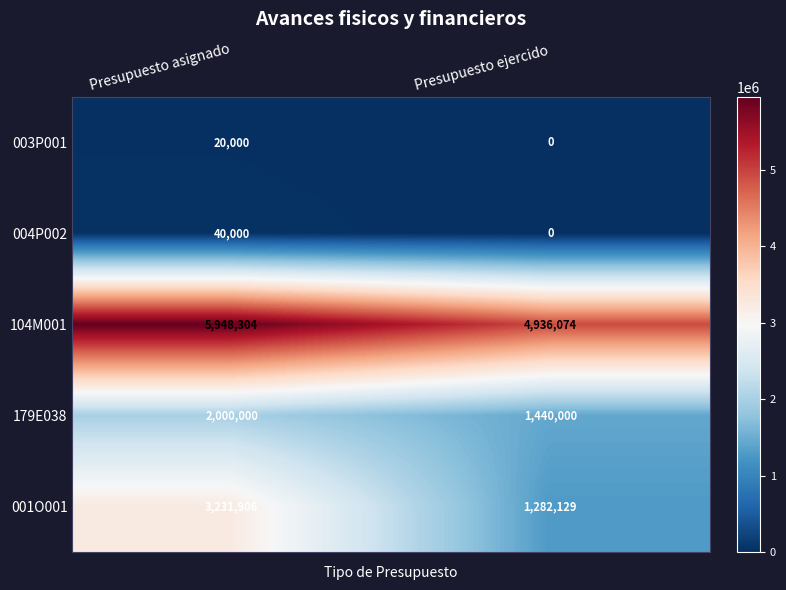

The value of 104M001 at Presupuesto ejercido is 7231642. True or false?

False